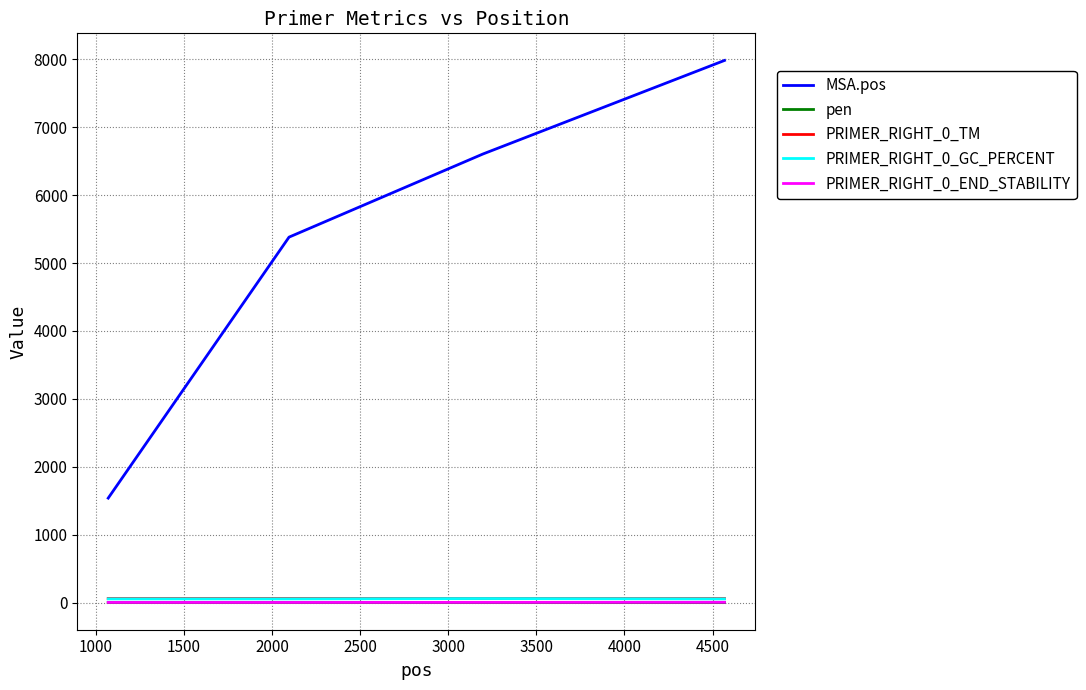

True or false: MSA.pos and pen intersect in this chart.

False